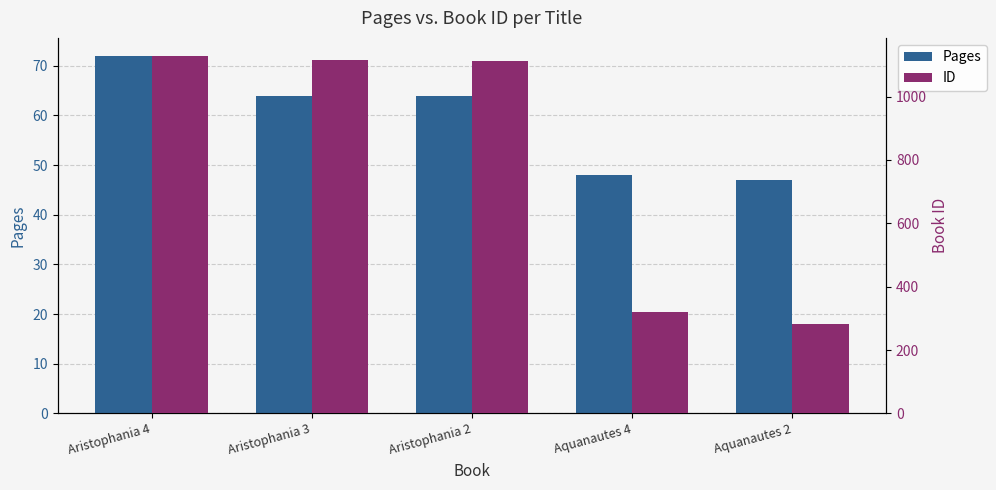

Is it true that Pages equals 102 at Aristophania 4?

False